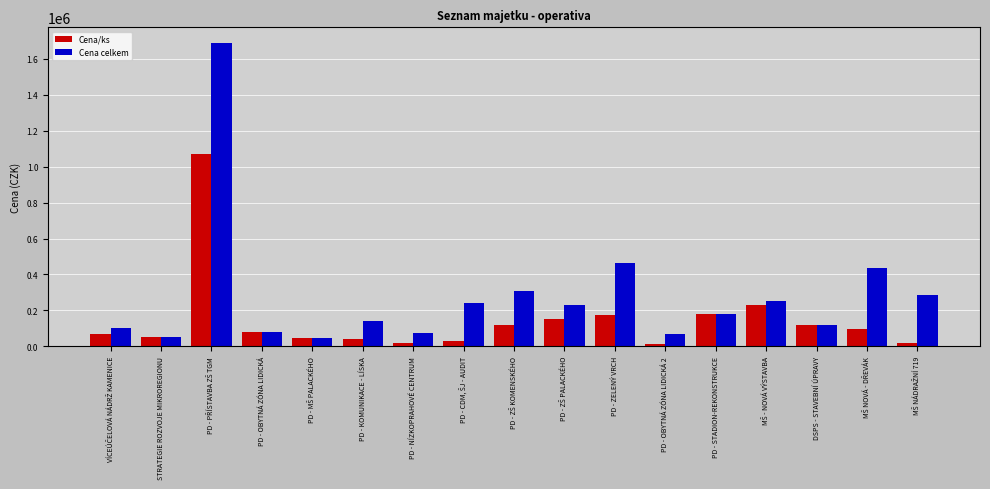

Where is Cena celkem nearest to the value 868780?

PD - ZELENÝ VRCH